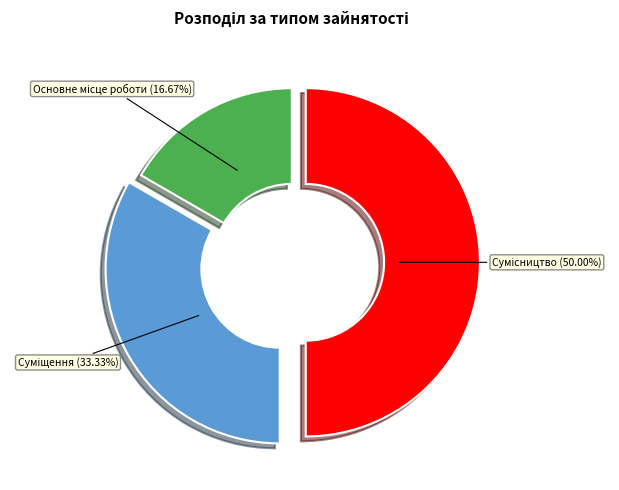

What percentage is NOT represented by Основне місце роботи?

83.3%